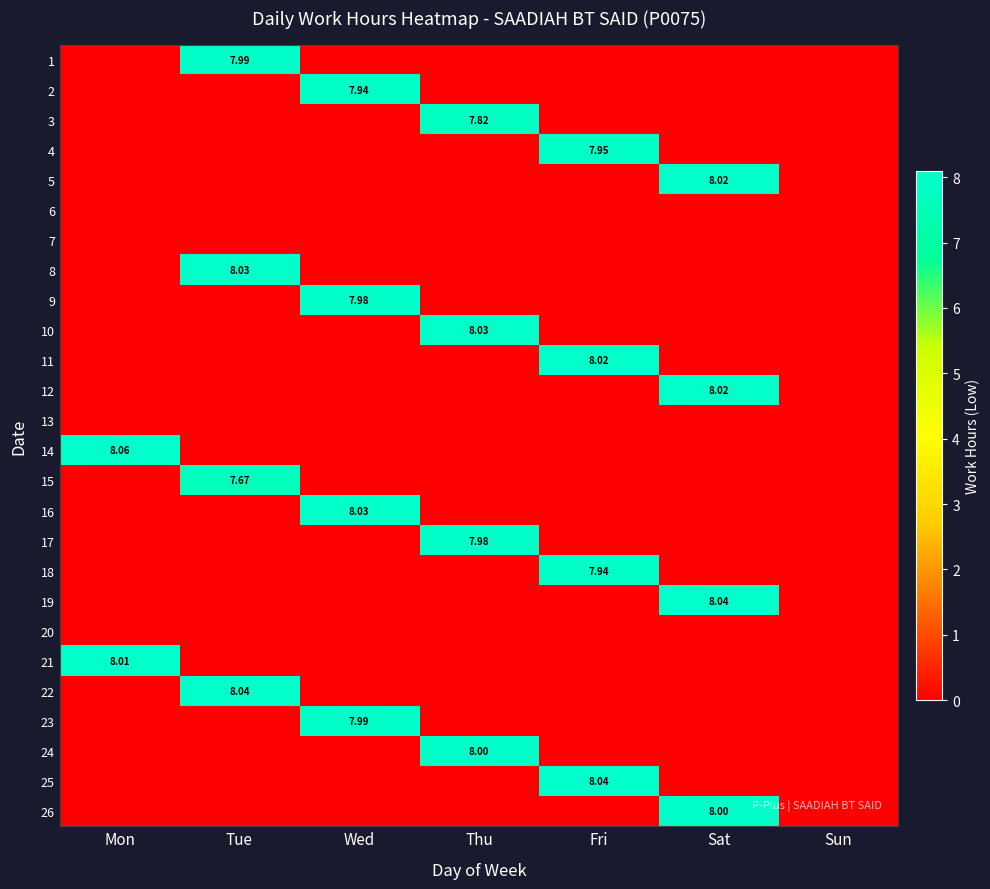

True or false: 7 has a value of 0.0 at Mon.

True